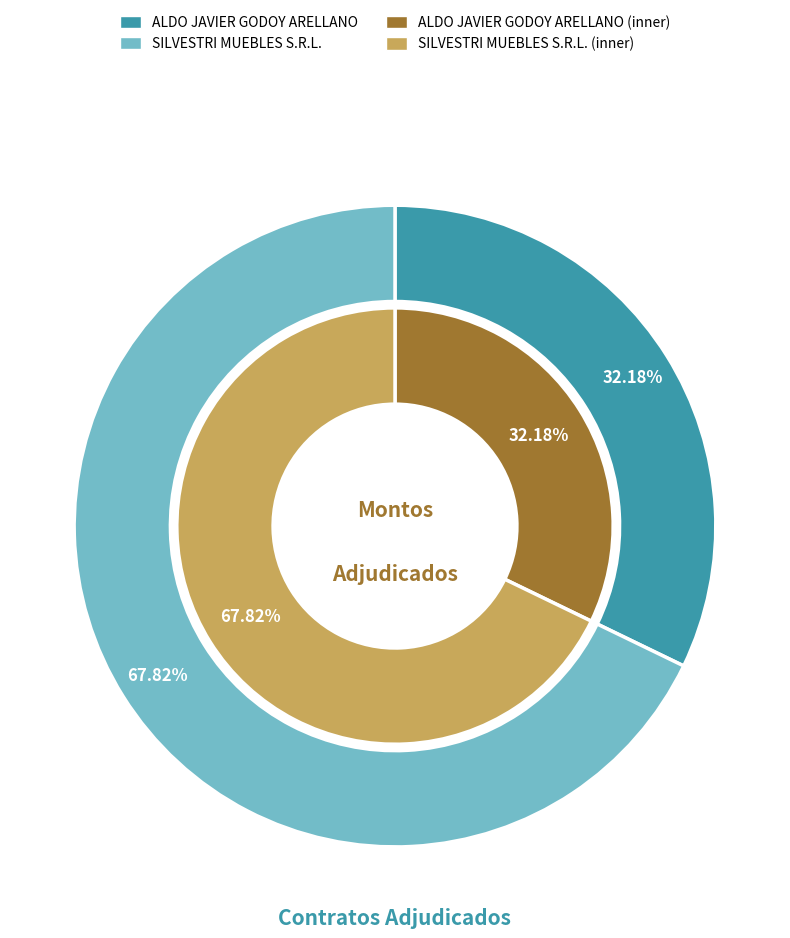

What portion of the pie excludes SILVESTRI MUEBLES S.R.L.?

32.2%